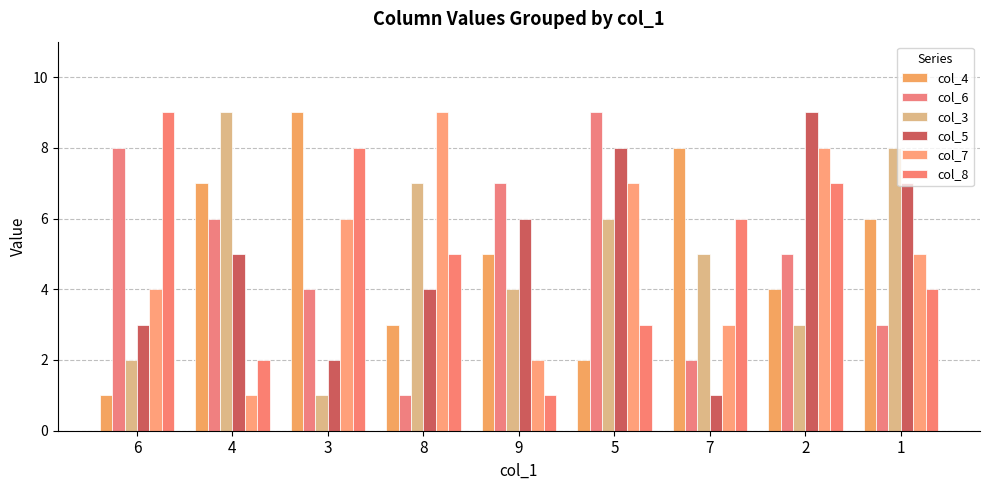

Which category has the lowest value in the col_8 series?

9